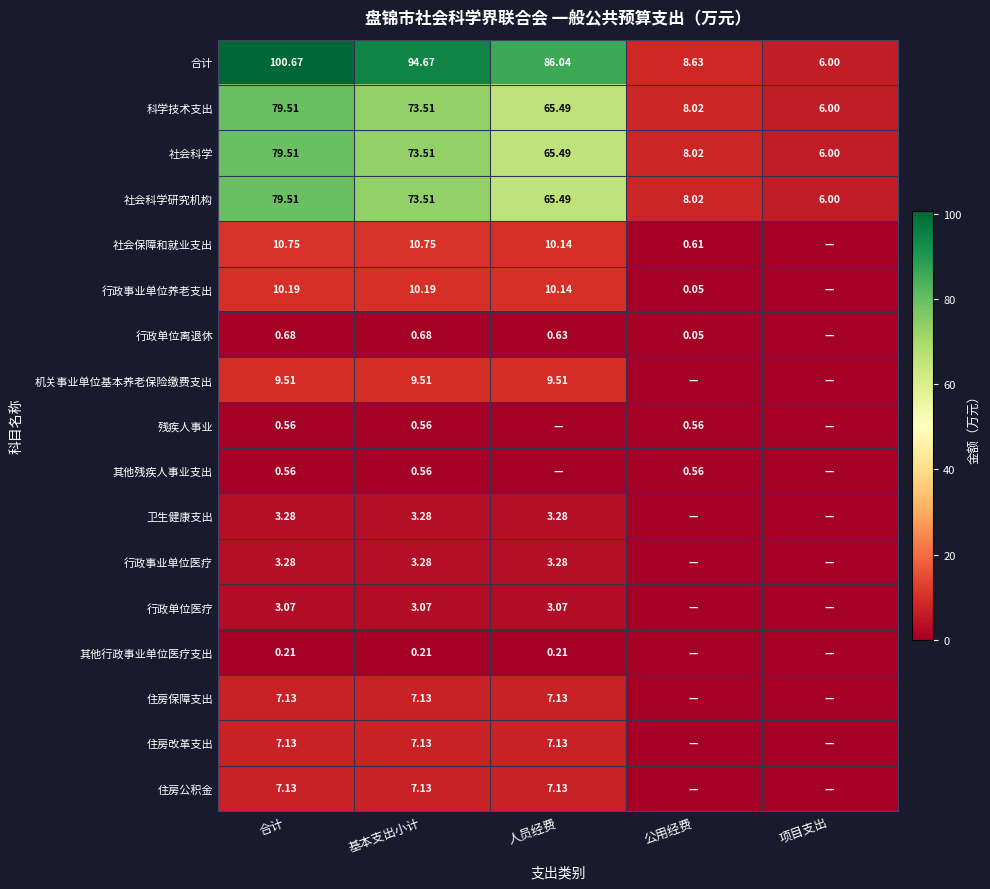

What is the greatest value displayed?

100.7